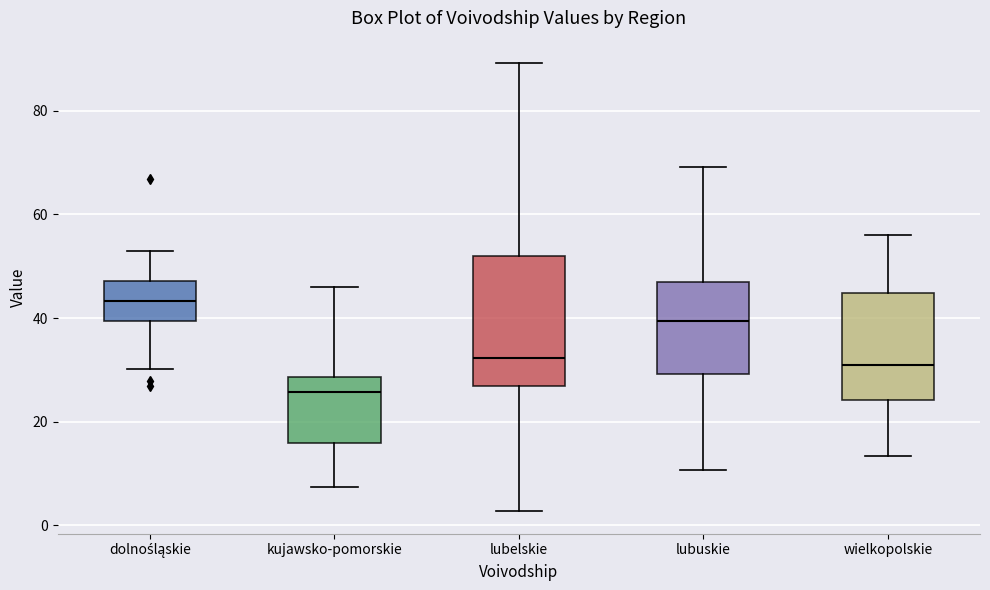

Where is the upper edge of the box for dolnośląskie on the y-axis? The values are not printed on the chart, so give them approximately, as read against the axis.

48